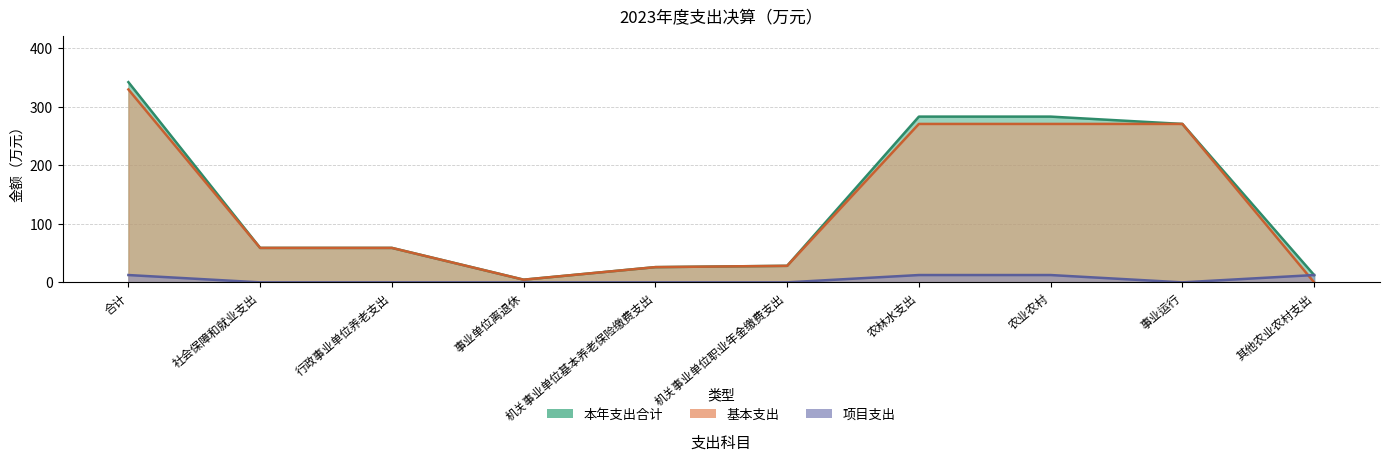

At how many categories does at least one series exceed 208?

4